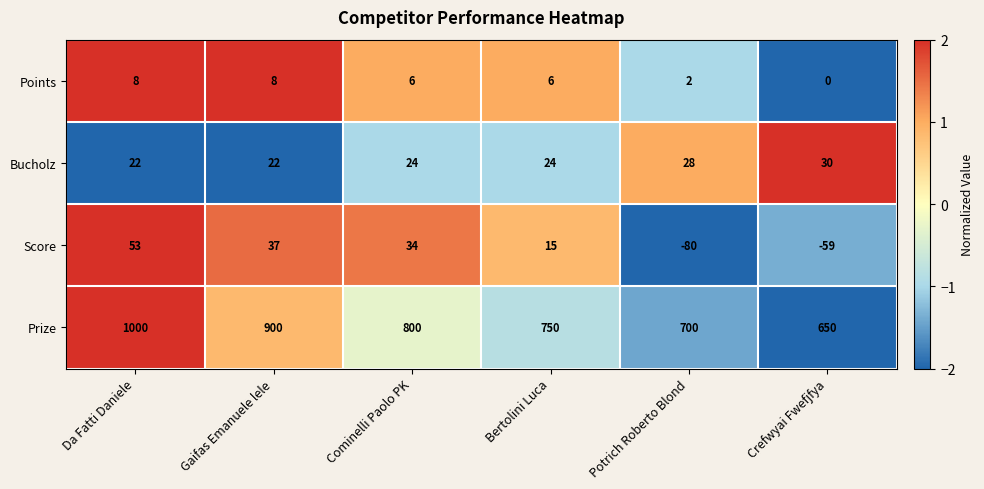

What is the difference between the Points values at Crefwyai Fwefjfya and Cominelli Paolo PK?

6